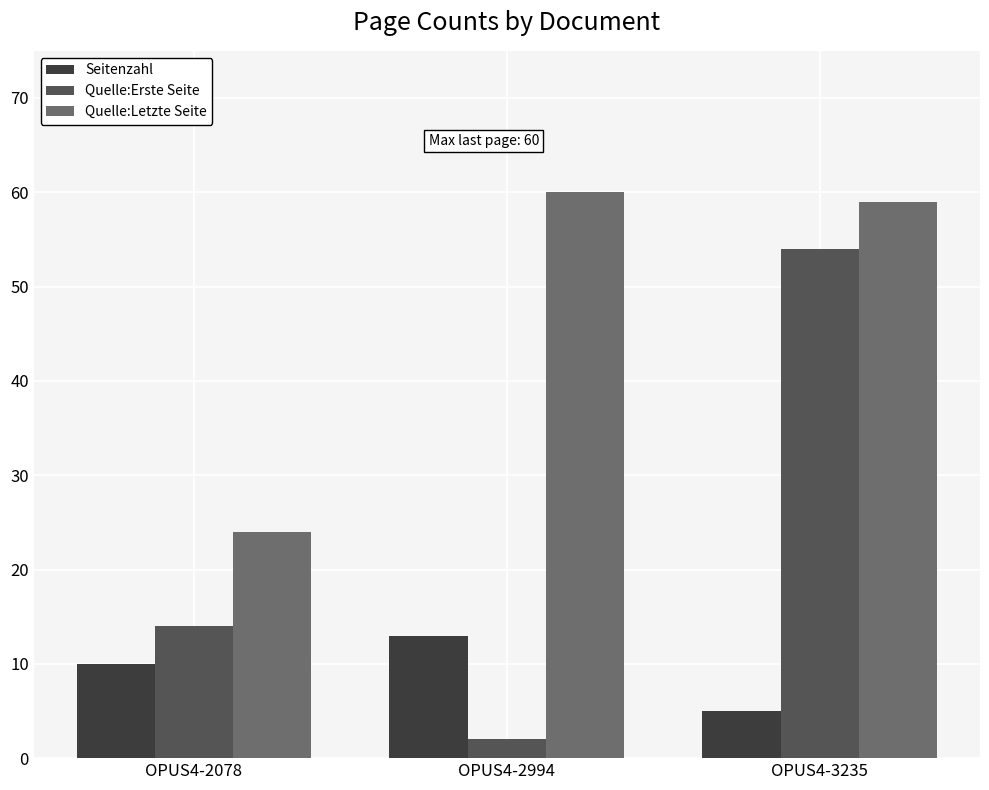

What is the difference between the second highest and minimum values in the Quelle:Letzte Seite series?

35